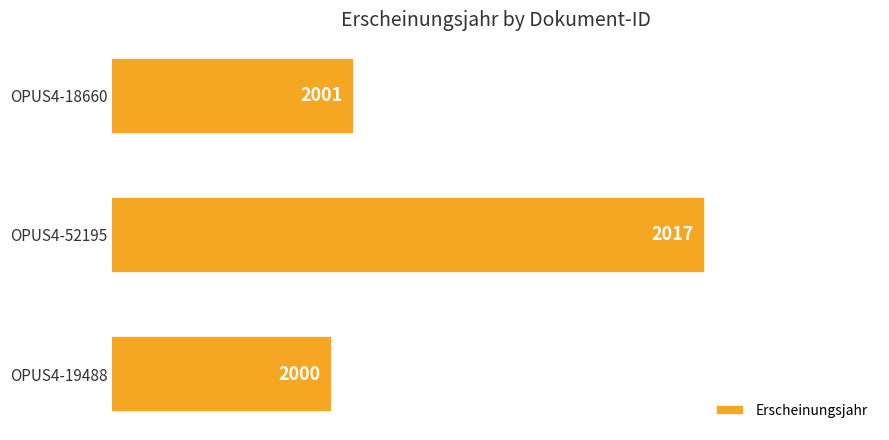

What is the minimum value shown in the chart?

2000